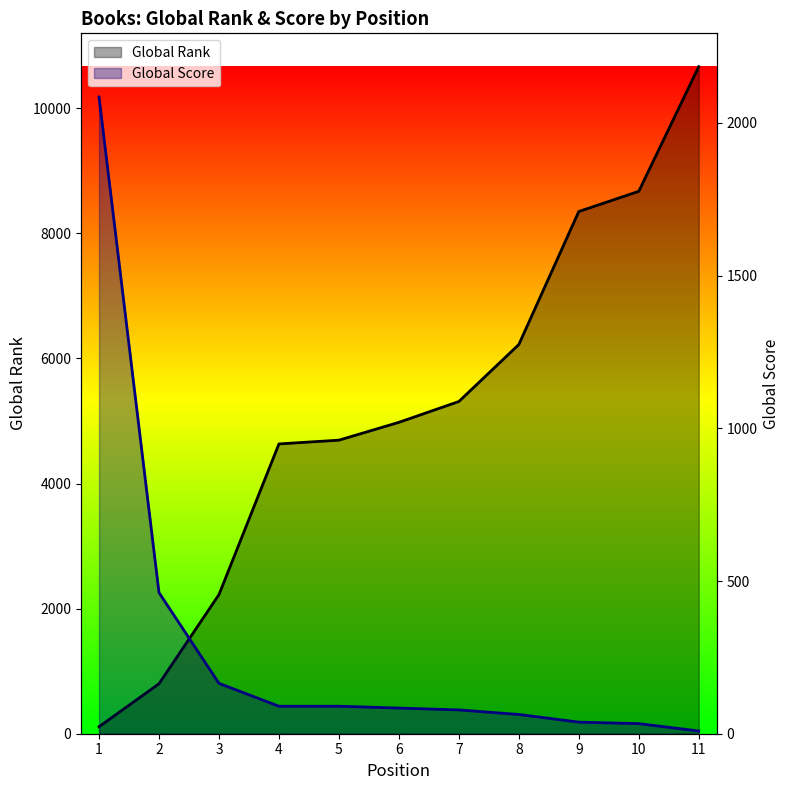

At which label does Global Score reach its peak?

1